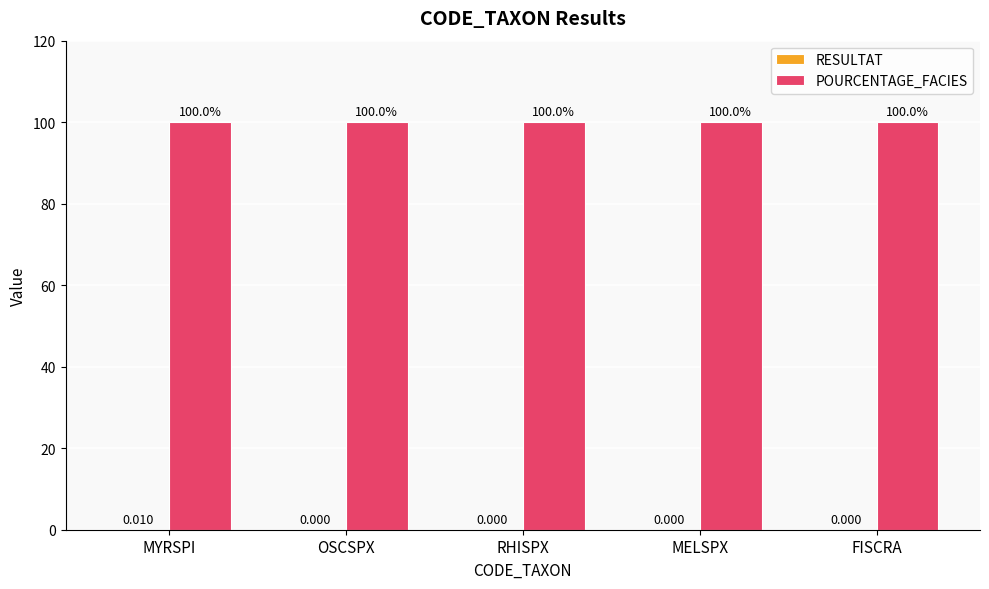

At which category is the sum across all series the highest?

MYRSPI